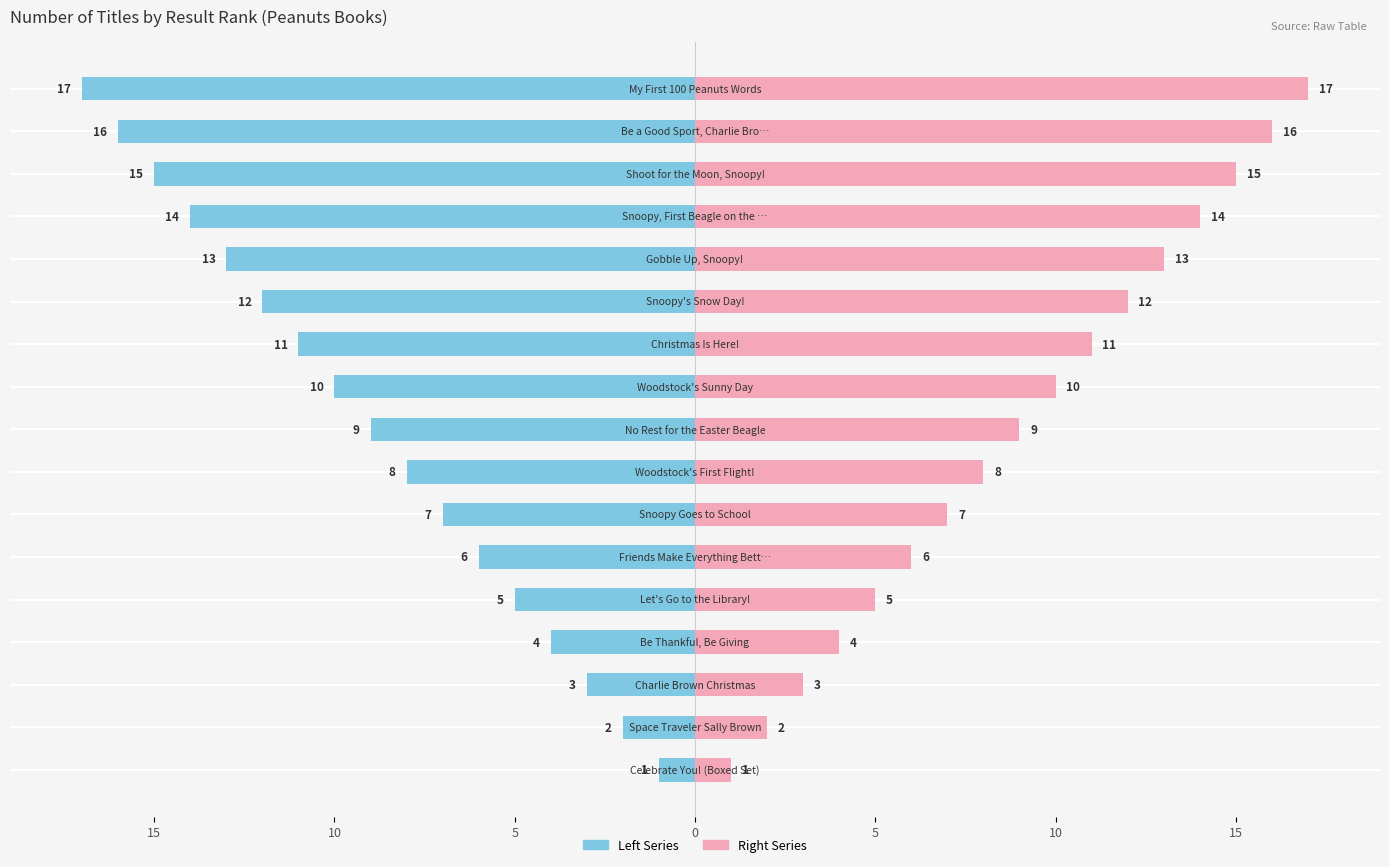

At how many categories does at least one series exceed 15?

2